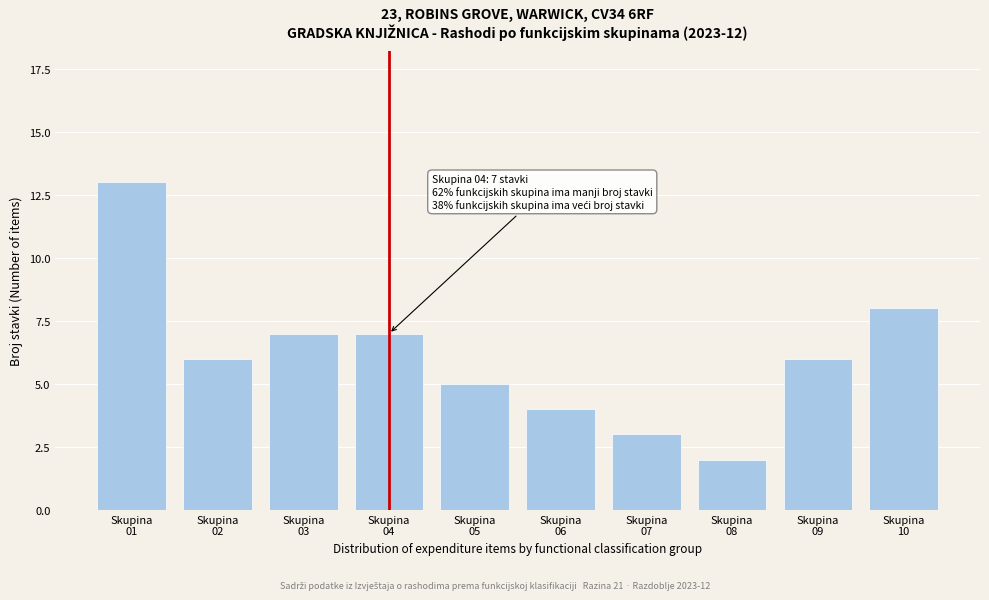

Reading left to right, what are all the values shown in this chart?

13	6	7	7	5	4	3	2	6	8